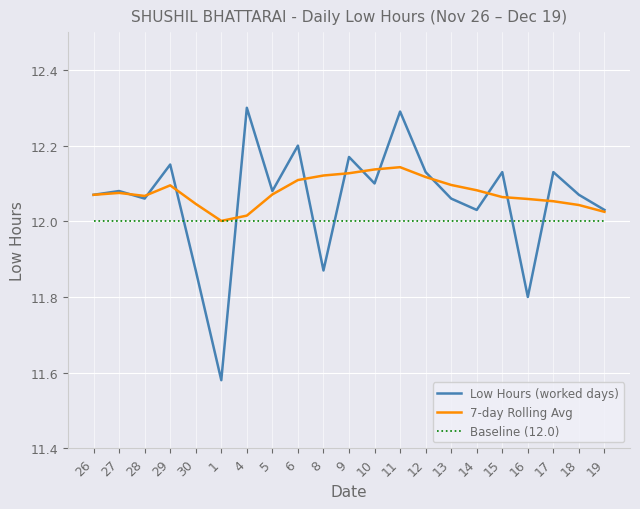

What are all the series names shown in the legend?

Low Hours (worked days), 7-day Rolling Avg, Baseline (12.0)